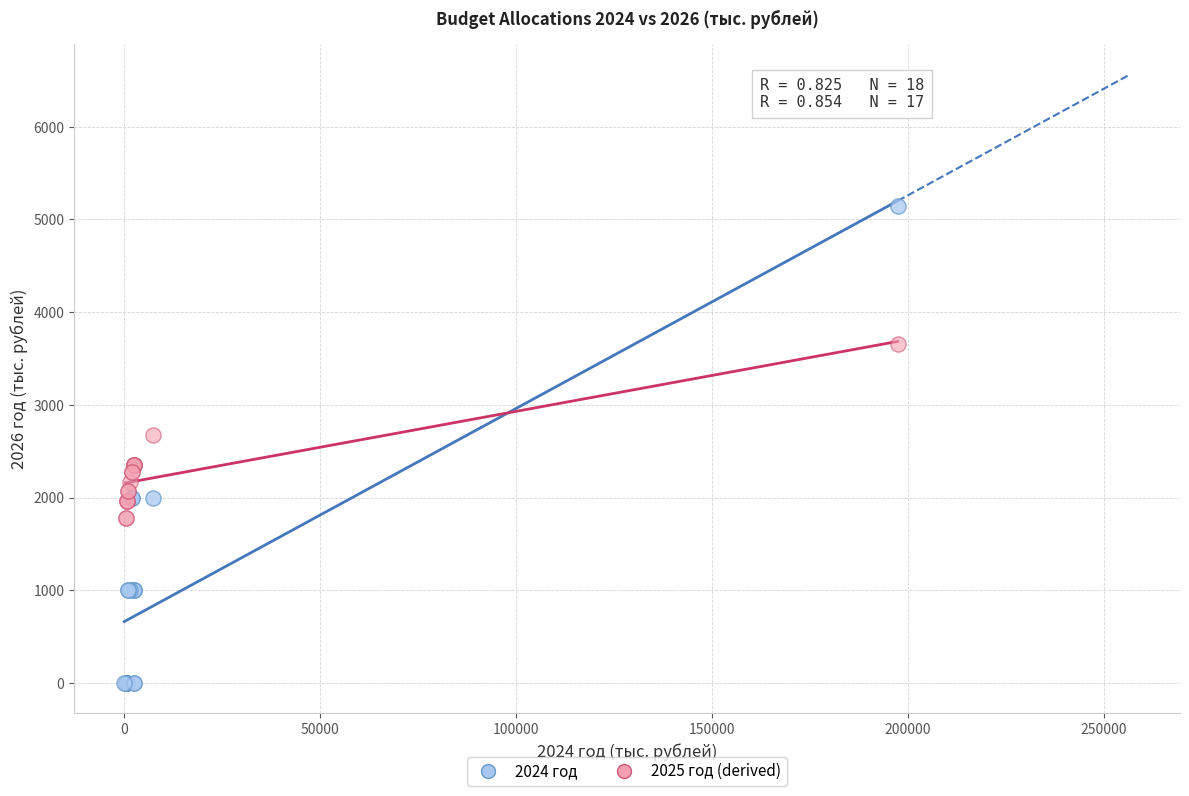

Which series has the largest Y range (max minus min)?

2024 год